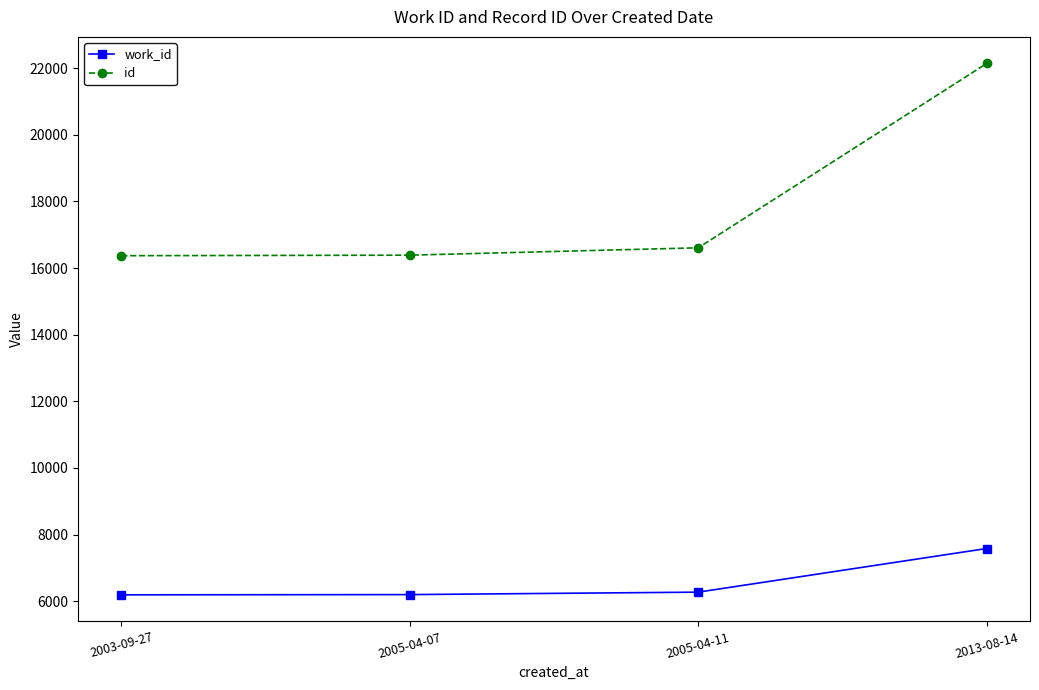

What is the difference between the work_id values at 2005-04-11 and 2005-04-07?

74